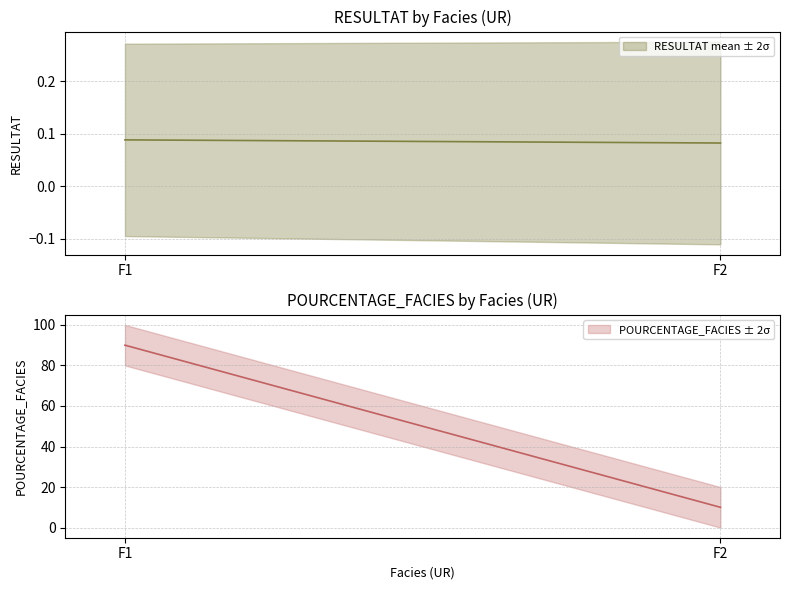

What position from the left is pourcentage?

1